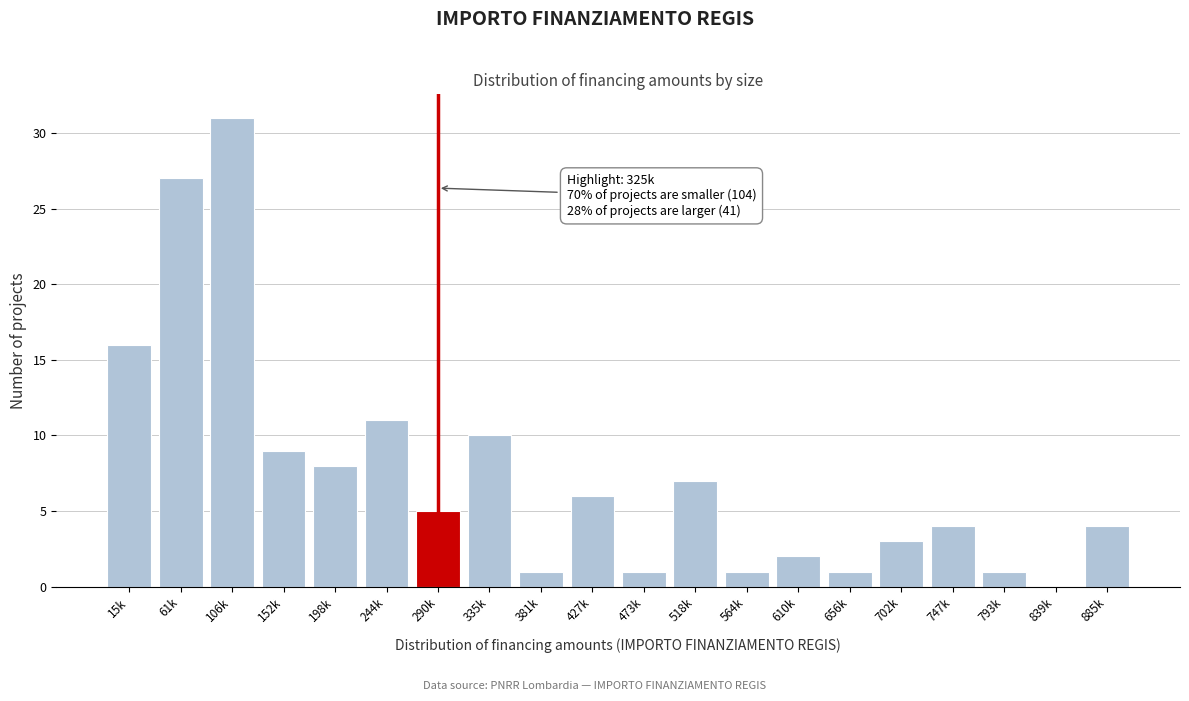

Reading right to left, transcribe all the data shown in this chart.

885k=4	839k=0	793k=1	747k=4	702k=3	656k=1	610k=2	564k=1	518k=7	473k=1	427k=6	381k=1	335k=10	290k=5	244k=11	198k=8	152k=9	106k=31	61k=27	15k=16